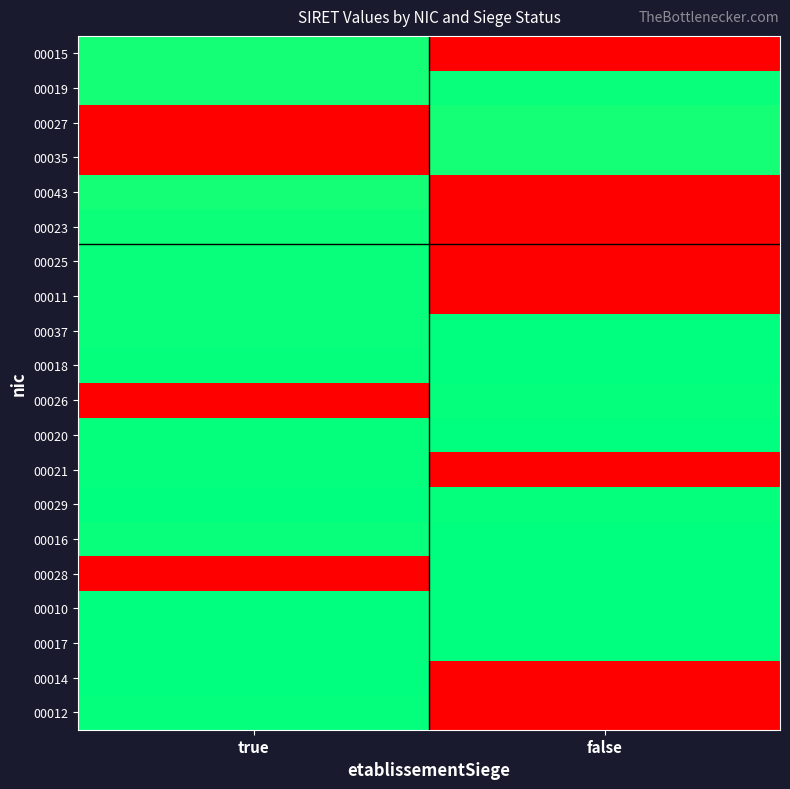

Between false and true, which is larger?

true